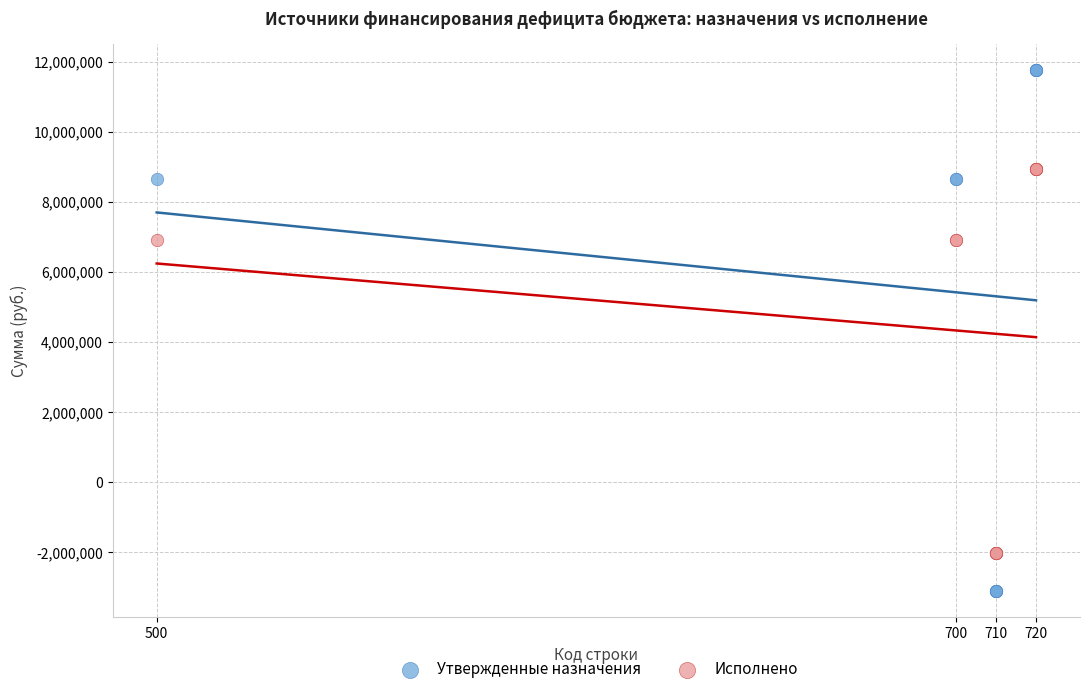

What are all the series names shown in the legend?

Утвержденные назначения, Исполнено